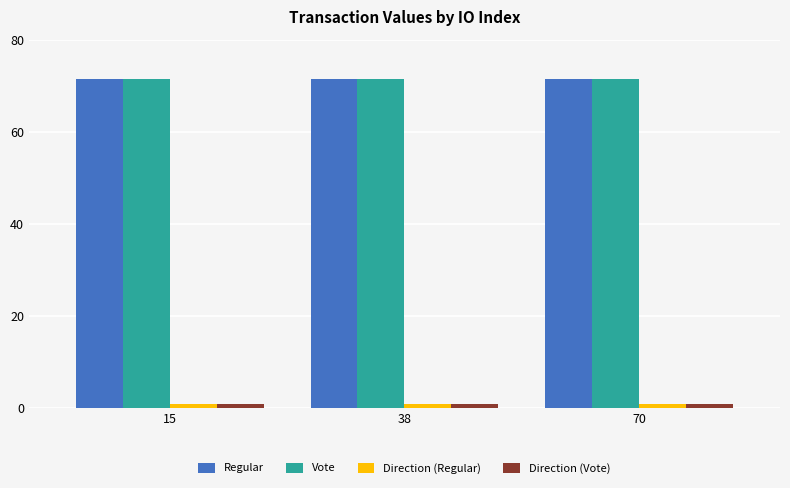

How many bars are there in each group?

4